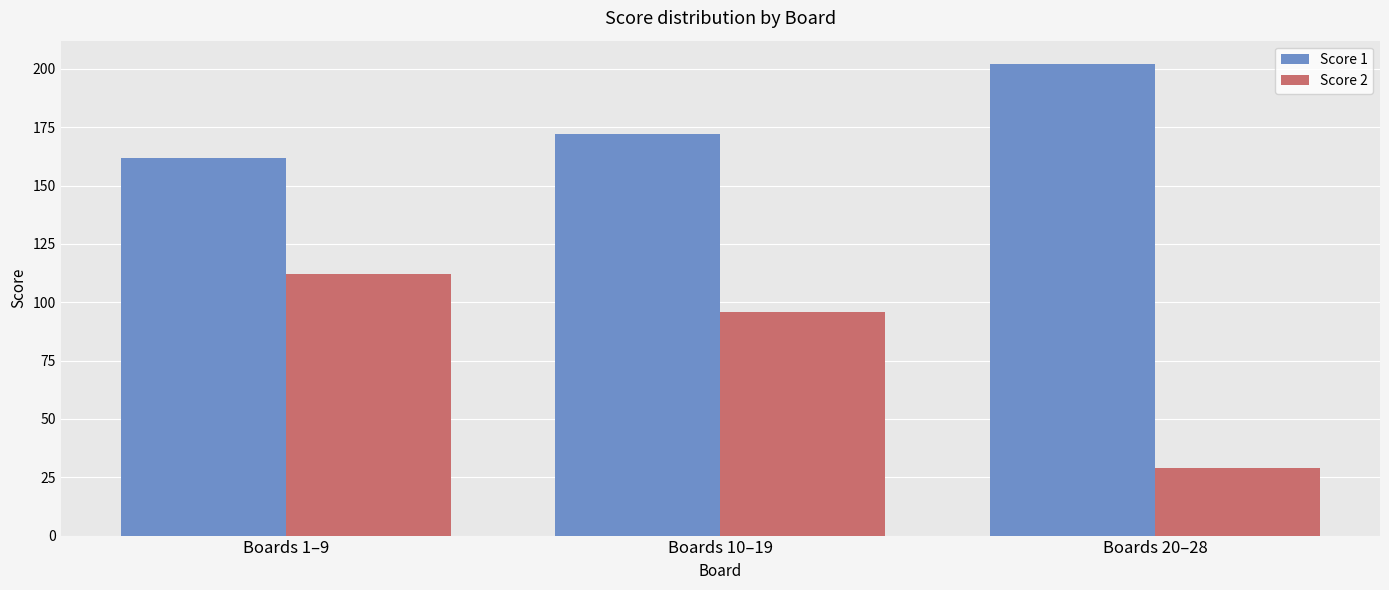

Where is Score 2 nearest to the value 70?

Boards 10–19